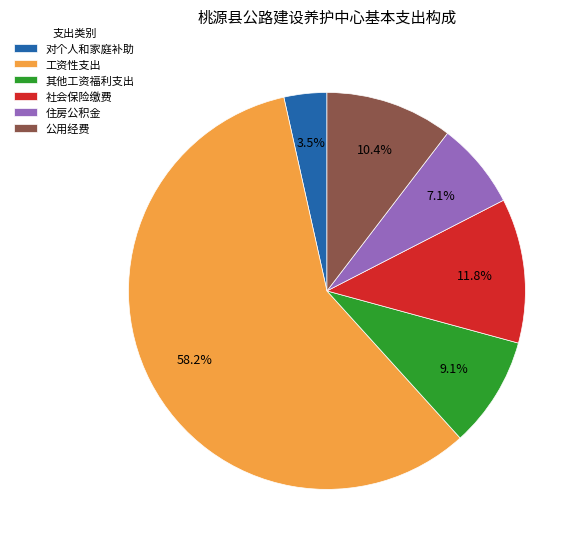

Rank the categories by value from highest to lowest.

工资性支出, 社会保险缴费, 公用经费, 其他工资福利支出, 住房公积金, 对个人和家庭补助